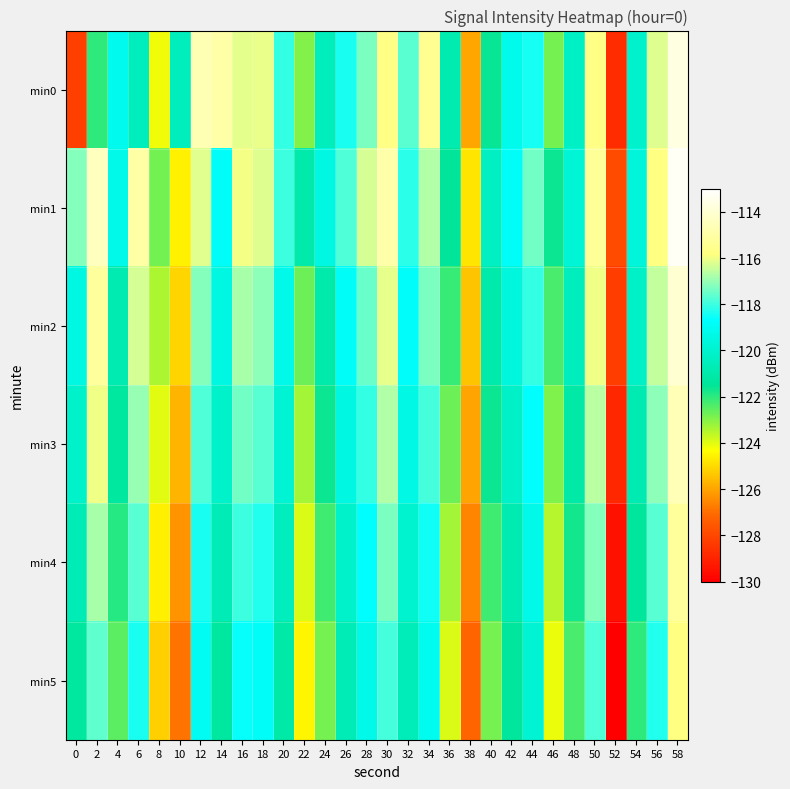

Reading left to right, transcribe all the data shown in this chart.

min0: 0=-128.2	2=-122.0	4=-119.2	6=-120.4	8=-124.2	10=-120.5	12=-114.7	14=-115.0	16=-116.1	18=-116.1	20=-118.1	22=-123.0	24=-120.6	26=-118.4	28=-117.3	30=-115.7	32=-117.7	34=-115.5	36=-120.9	38=-126.0	40=-121.6	42=-119.2	44=-118.4	46=-122.8	48=-120.3	50=-115.7	52=-128.7	54=-120.1	56=-116.2	58=-113.6
min1: 0=-117.2	2=-114.5	4=-119.3	6=-115.0	8=-122.8	10=-124.6	12=-116.2	14=-118.9	16=-116.0	18=-116.2	20=-118.0	22=-121.0	24=-119.5	26=-117.8	28=-116.3	30=-114.9	32=-118.2	34=-116.7	36=-121.5	38=-124.8	40=-120.3	42=-118.9	44=-117.4	46=-121.6	48=-119.8	50=-115.3	52=-127.9	54=-119.7	56=-115.8	58=-113.2
min2: 0=-119.5	2=-115.2	4=-120.8	6=-116.3	8=-123.4	10=-125.1	12=-117.2	14=-119.5	16=-116.8	18=-117.1	20=-119.3	22=-122.7	24=-121.0	26=-118.9	28=-117.5	30=-116.1	32=-118.8	34=-117.3	36=-122.1	38=-125.4	40=-121.0	42=-119.6	44=-118.1	46=-122.3	48=-120.5	50=-116.0	52=-128.3	54=-120.2	56=-116.5	58=-114.0
min3: 0=-120.1	2=-116.0	4=-121.3	6=-117.0	8=-124.0	10=-125.7	12=-117.8	14=-120.1	16=-117.4	18=-117.7	20=-119.9	22=-123.3	24=-121.6	26=-119.5	28=-118.1	30=-116.7	32=-119.4	34=-117.9	36=-122.7	38=-126.0	40=-121.6	42=-120.2	44=-118.7	46=-122.9	48=-121.1	50=-116.6	52=-128.9	54=-120.8	56=-117.1	58=-114.6
min4: 0=-120.7	2=-116.8	4=-121.9	6=-117.7	8=-124.6	10=-126.3	12=-118.4	14=-120.7	16=-118.0	18=-118.3	20=-120.5	22=-123.9	24=-122.2	26=-120.1	28=-118.7	30=-117.3	32=-120.0	34=-118.5	36=-123.3	38=-126.6	40=-122.2	42=-120.8	44=-119.3	46=-123.5	48=-121.7	50=-117.2	52=-129.5	54=-121.4	56=-117.7	58=-115.2
min5: 0=-121.3	2=-117.6	4=-122.5	6=-118.4	8=-125.2	10=-126.9	12=-119.0	14=-121.3	16=-118.6	18=-118.9	20=-121.1	22=-124.5	24=-122.8	26=-120.7	28=-119.3	30=-117.9	32=-120.6	34=-119.1	36=-123.9	38=-127.2	40=-122.8	42=-121.4	44=-119.9	46=-124.1	48=-122.3	50=-117.8	52=-130.1	54=-122.0	56=-118.3	58=-115.8